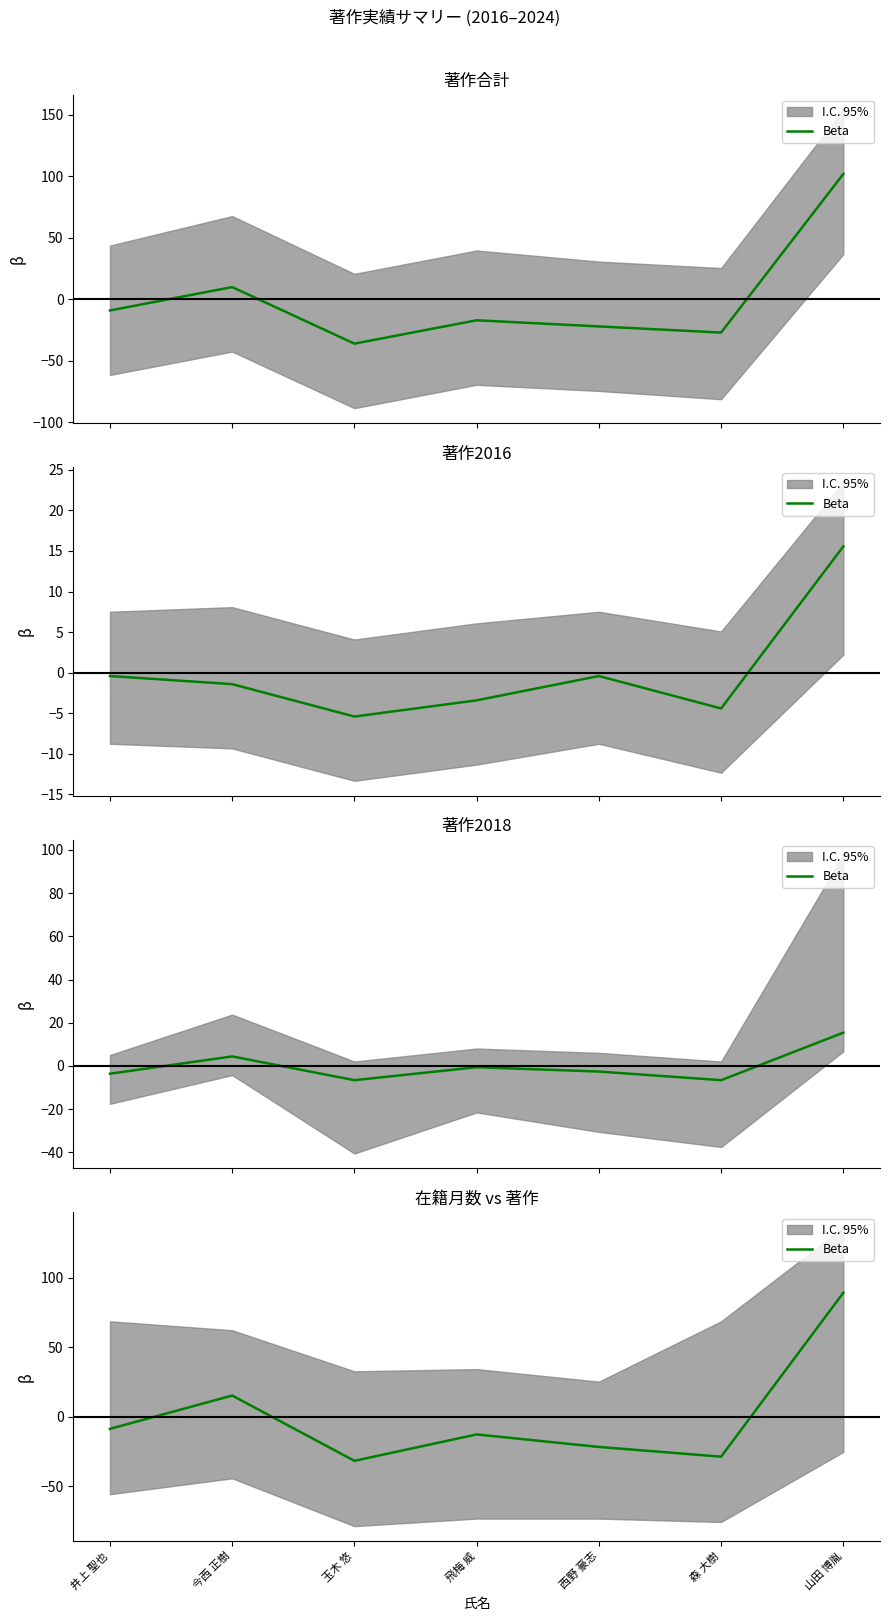

What is the difference between the values at 森 大樹 and 西野 豪志?

7.0